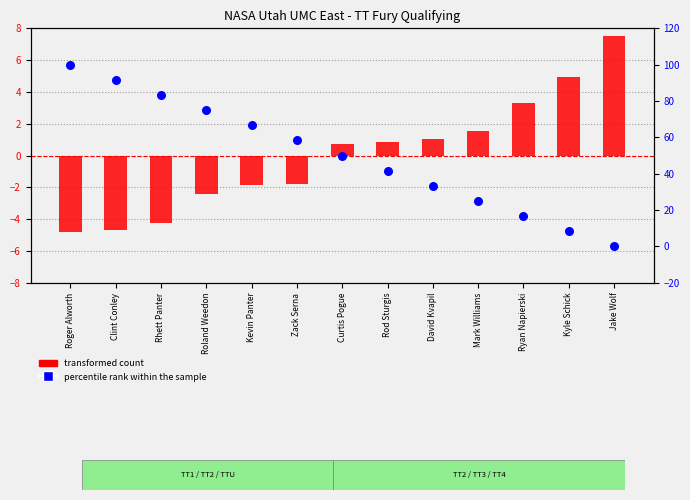

At how many categories does at least one series exceed 90?

2